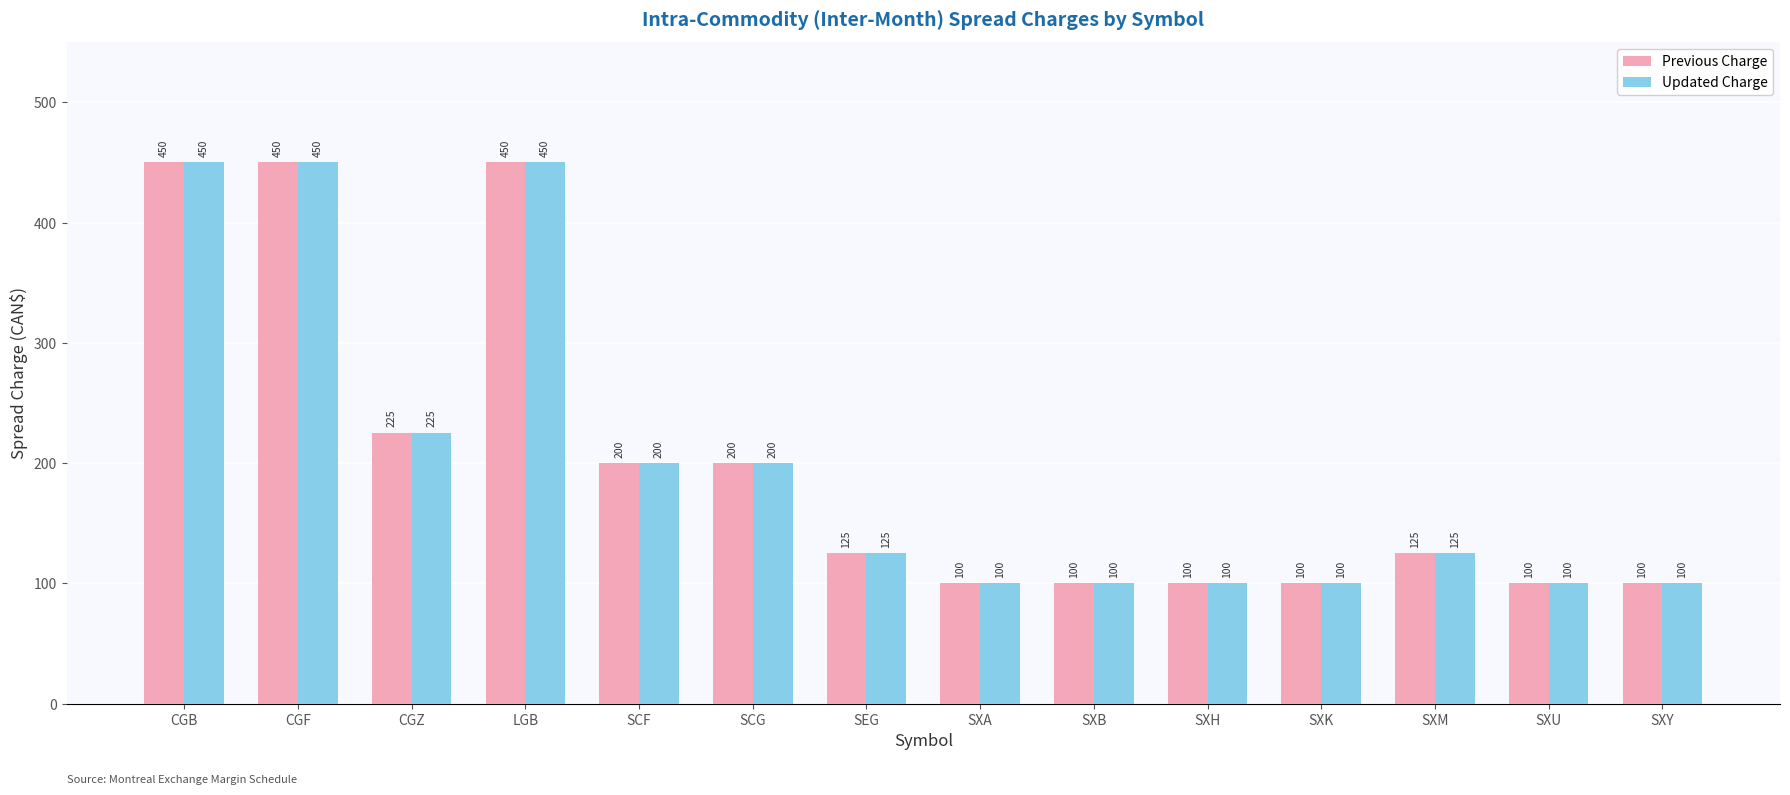

How many bars are there in each group?

2